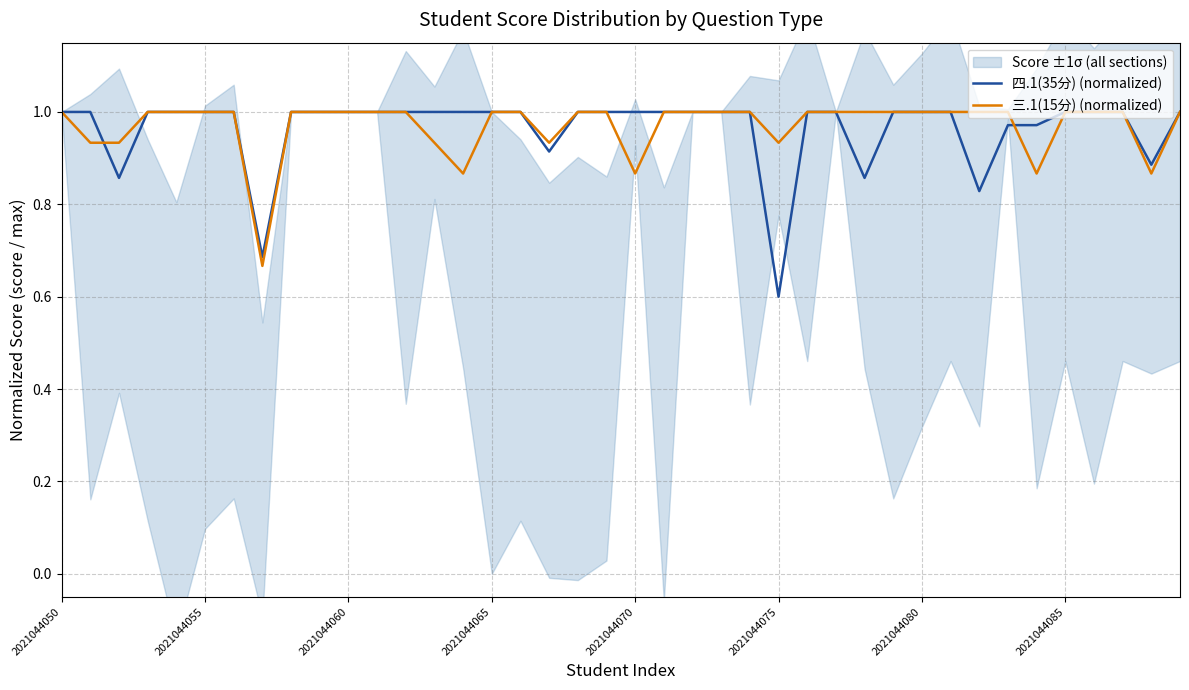

What is the minimum value for 四.1(35分) (normalized)?

0.6